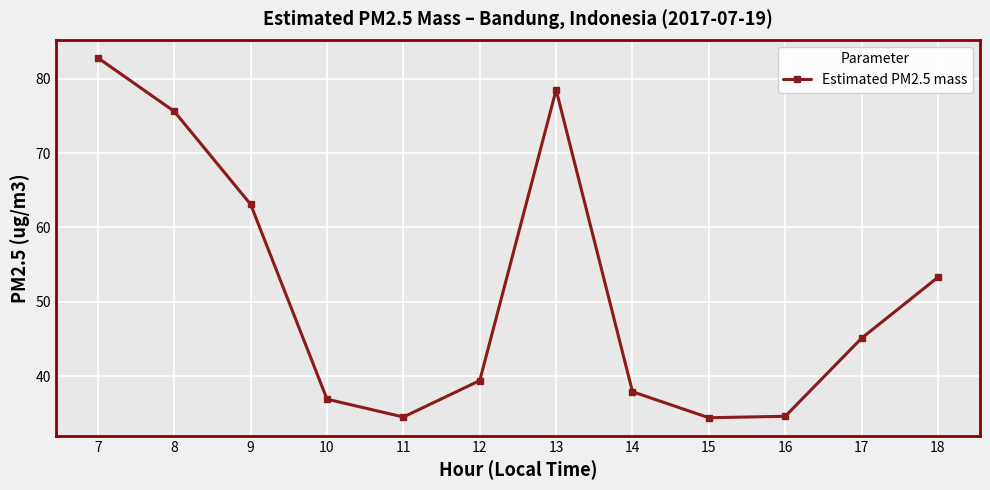

What is the value of the 8th point from the left?

37.9